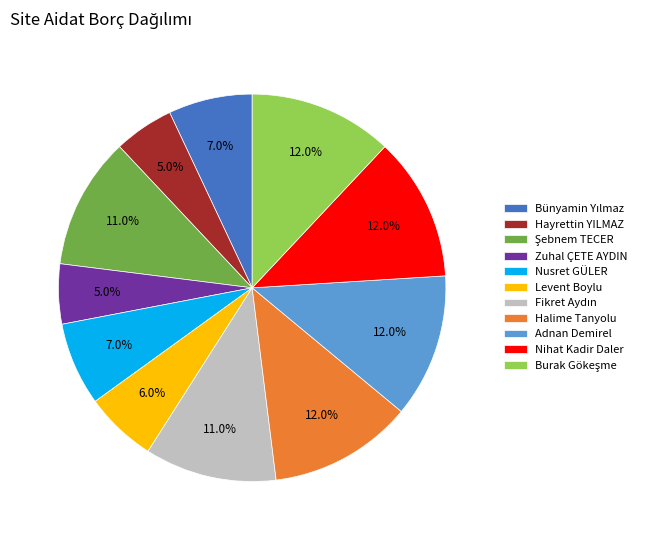

Is Nihat Kadir Daler the majority of the pie?

No